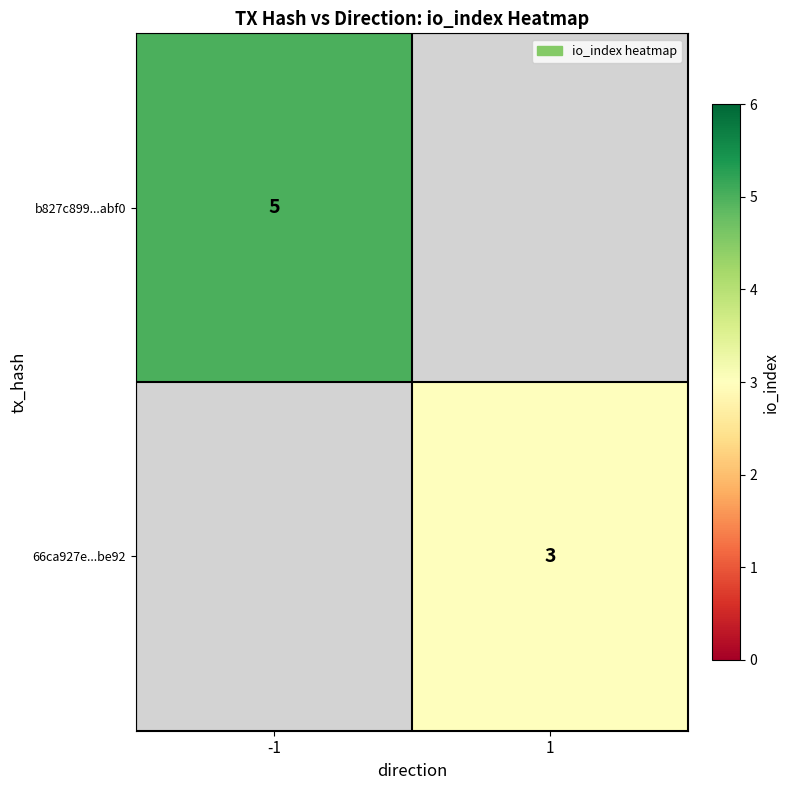

The value of b827c899...abf0 at -1 is 3. True or false?

False